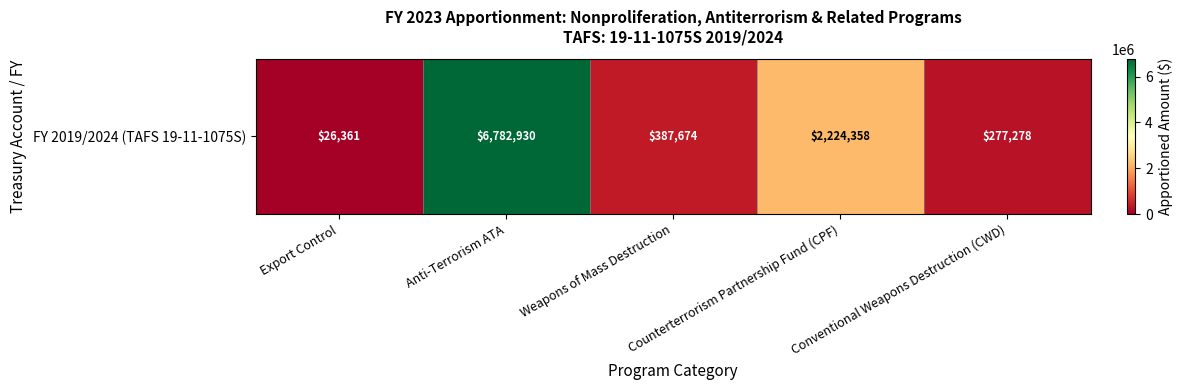

What is the change in value from Weapons of Mass Destruction to Conventional Weapons Destruction (CWD)?

-110396